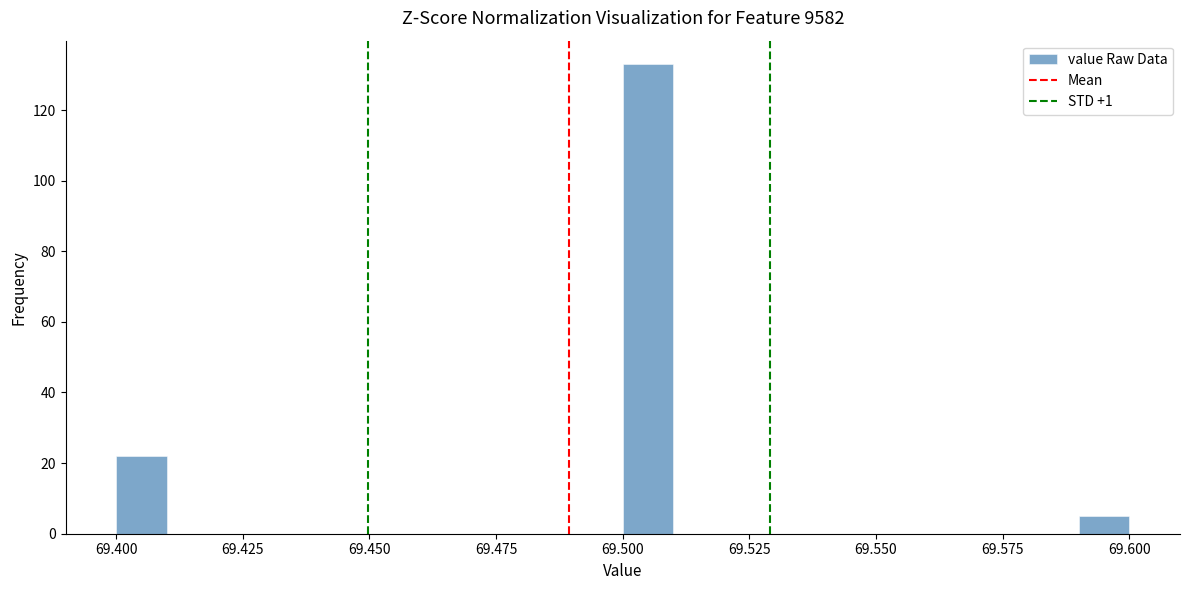

Read against the x-axis, roughly where is the centre of the tallest bar?

69.505